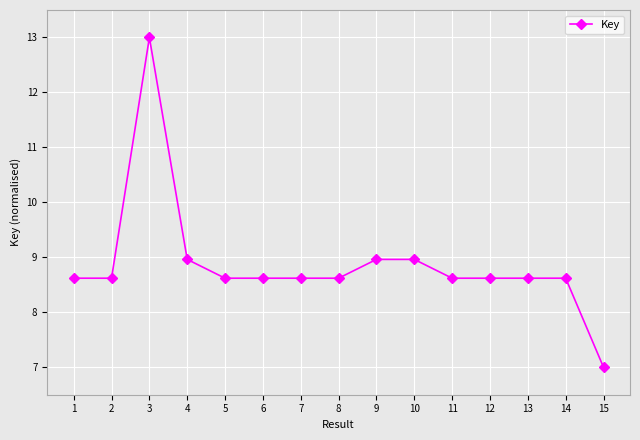

The value at 3 is 13.0. True or false?

True